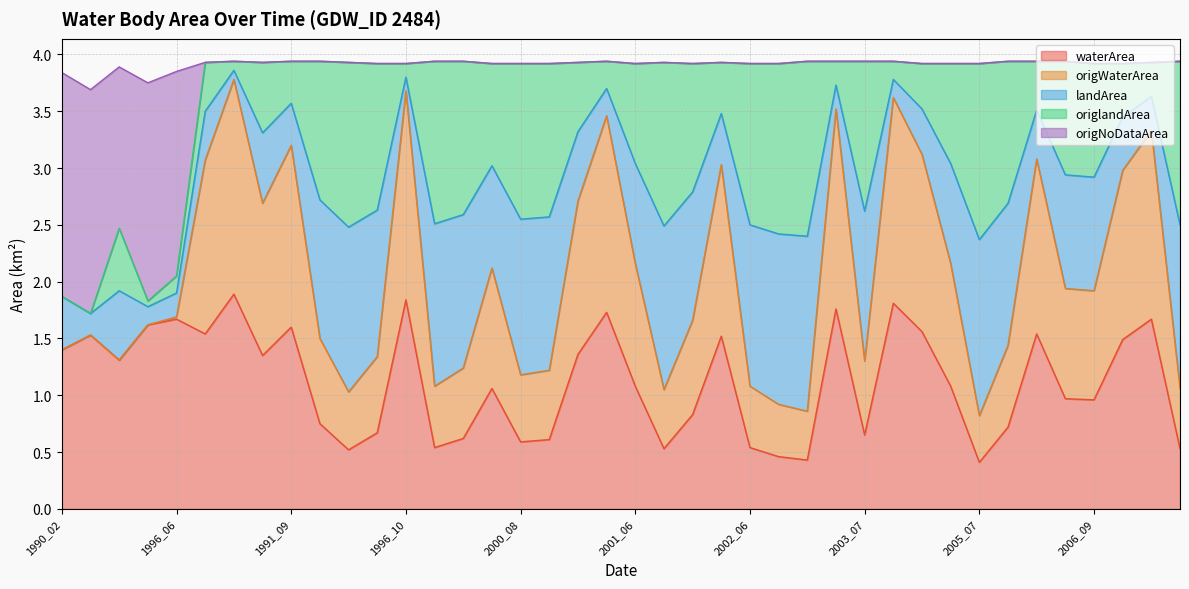

What is the average value of the waterArea series?

1.1